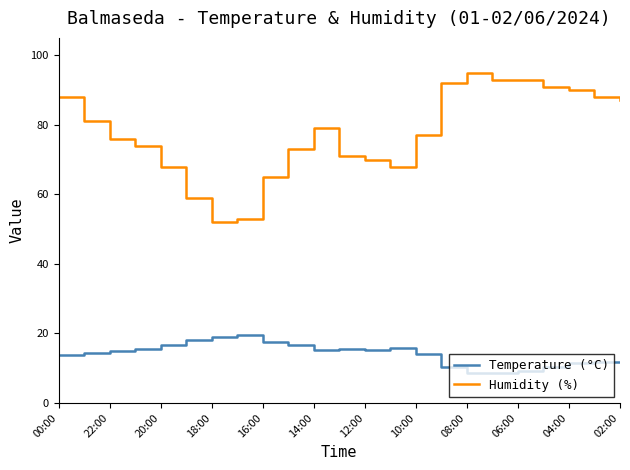

What is the lowest value of the Temperature (°C) series?

8.6